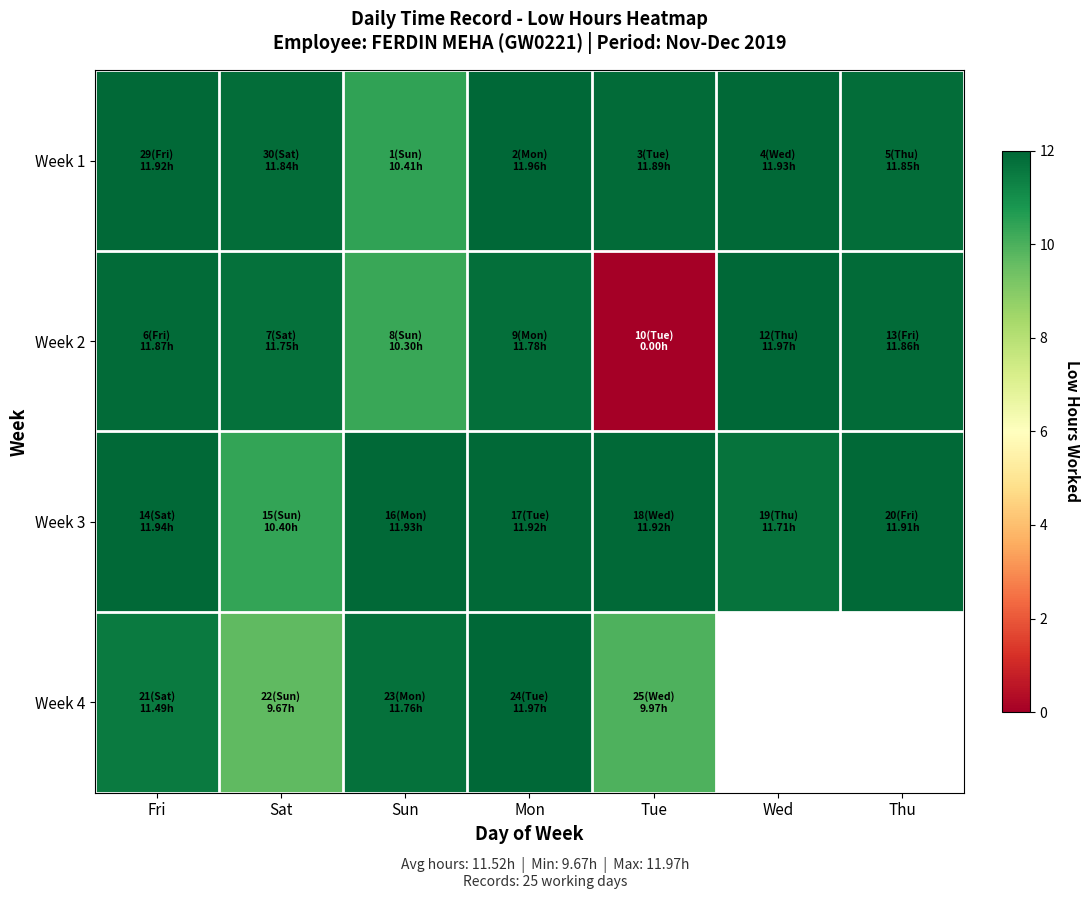

At which category is the sum across all series the highest?

Mon